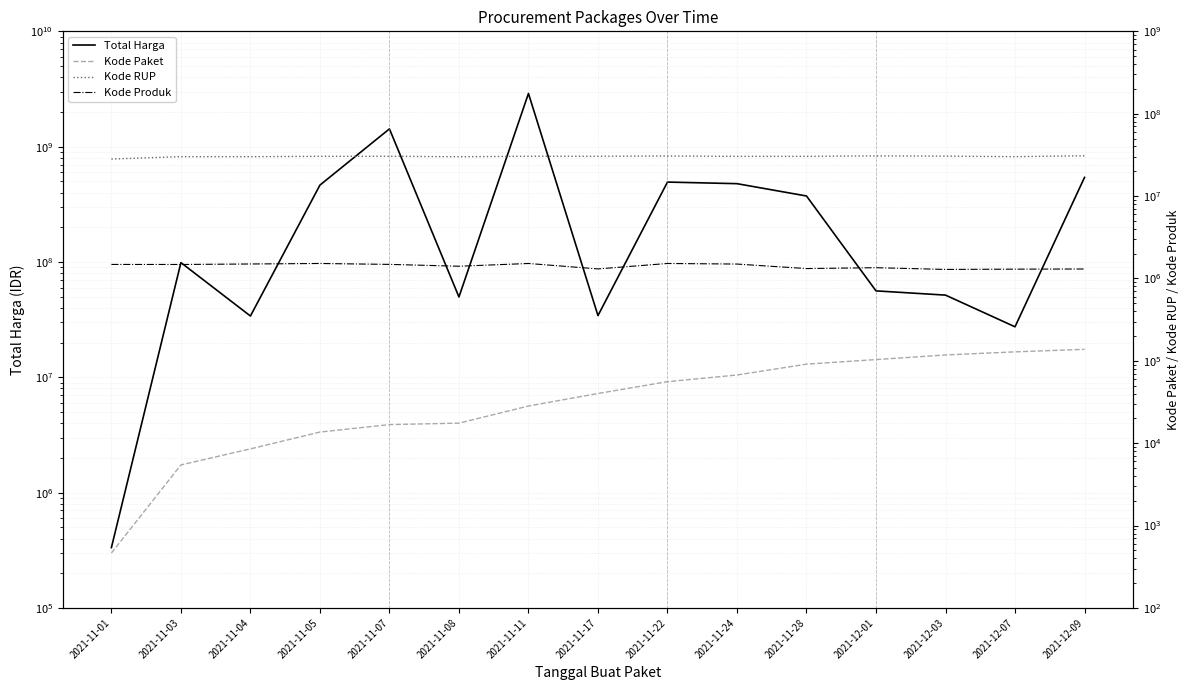

How many intersections are there between Total Harga and Kode RUP?

3